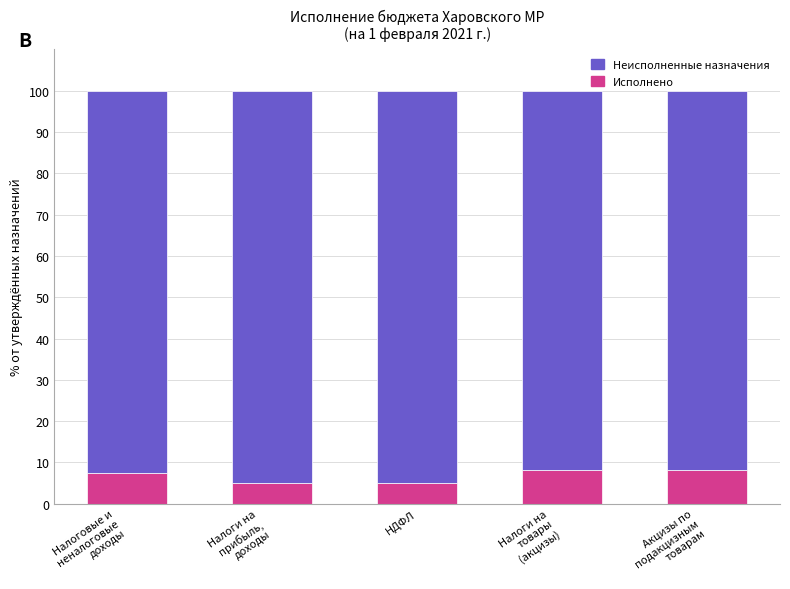

What is the difference between the second highest and minimum values in the Исполнено series?

3.3